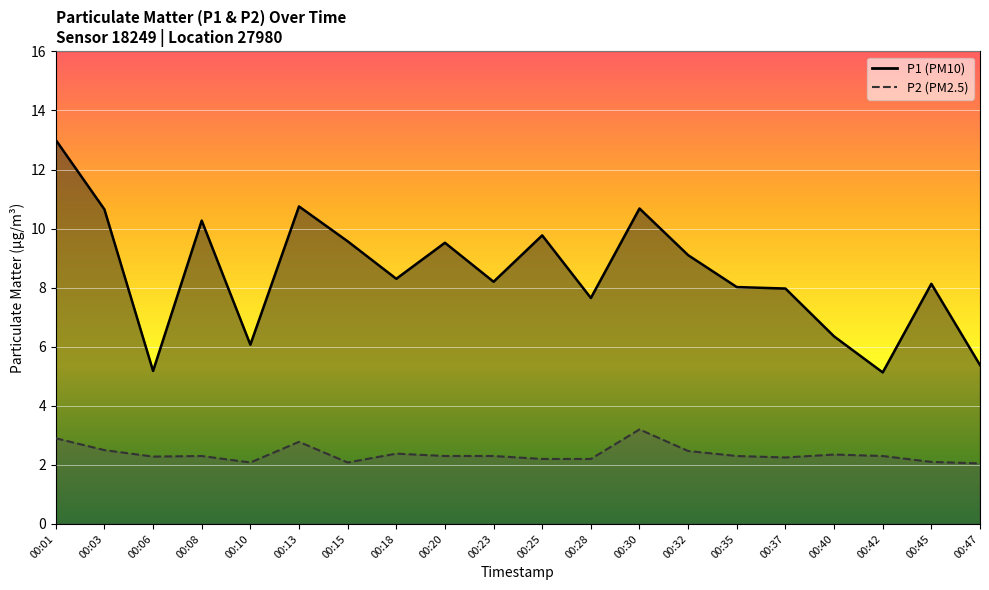

What is the spread (max minus min) of values at 00:06?

2.9